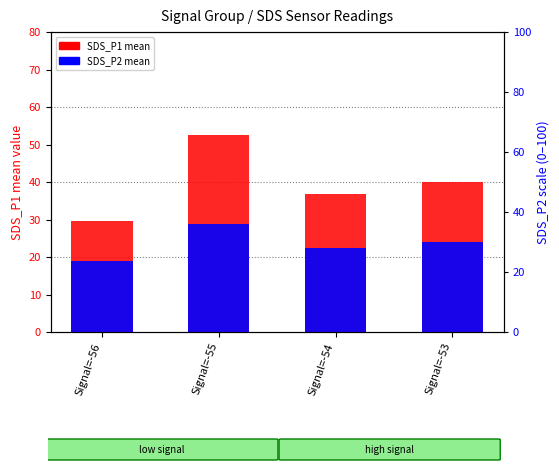

How many groups of bars are there?

4